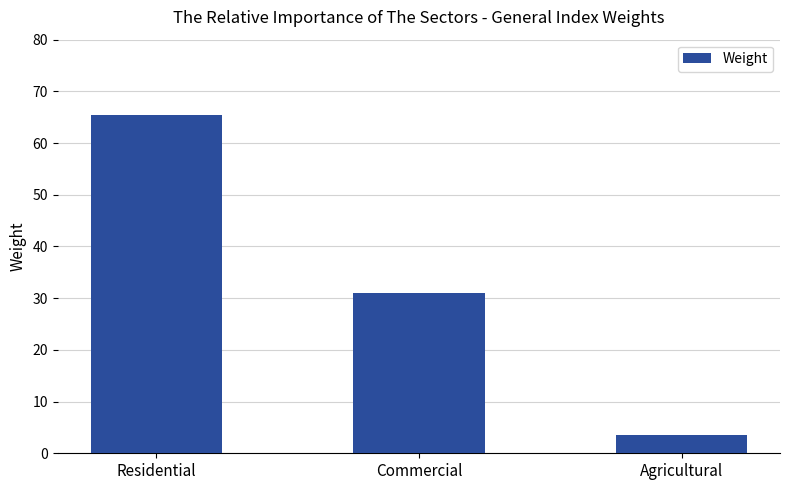

What is the smallest value displayed?

3.6